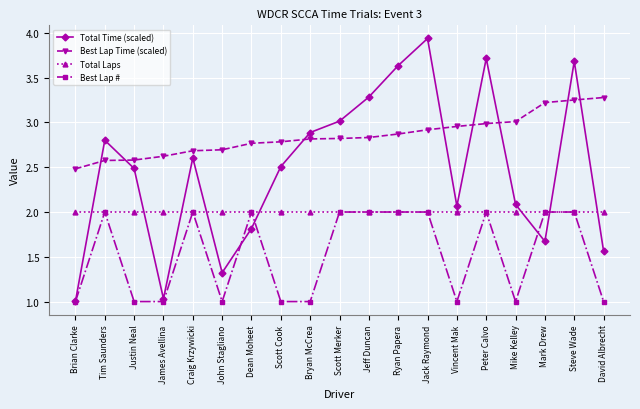

Between which two adjacent categories do Best Lap Time (scaled) and Total Time (scaled) first intersect?

Brian Clarke and Tim Saunders